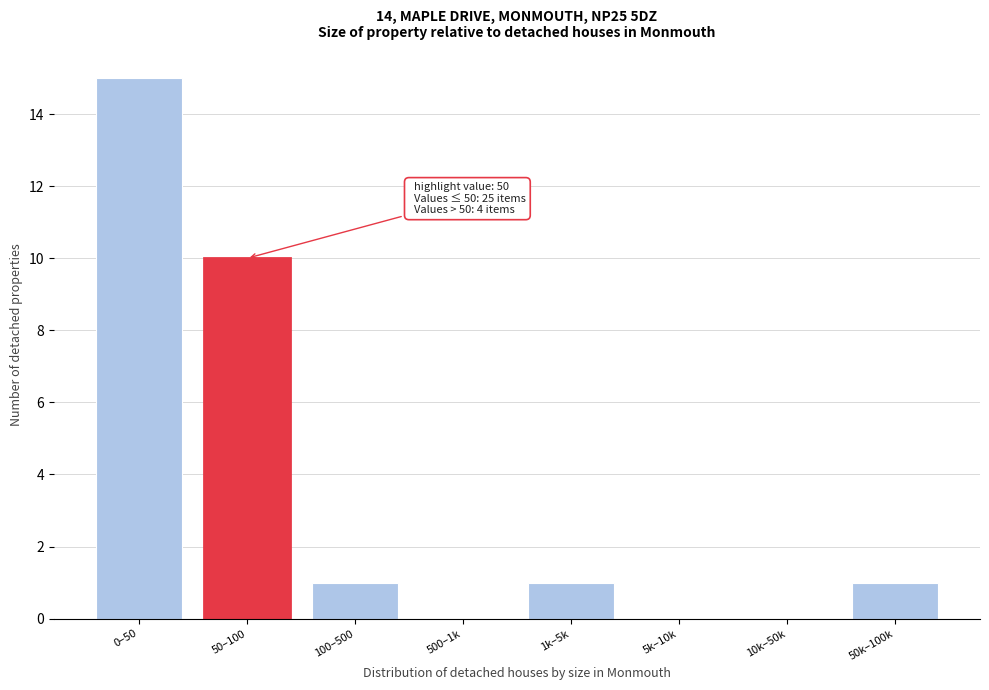

Reading left to right, transcribe all the data shown in this chart.

0–50=15	50–100=10	100–500=1	500–1k=0	1k–5k=1	5k–10k=0	10k–50k=0	50k–100k=1